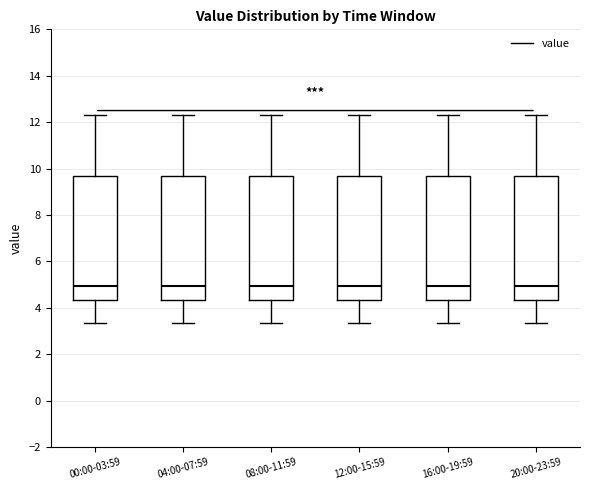

Reading left to right, transcribe this box plot: for each box, give where its median line is, the range the box spans, and where its two whiskers end, as read against the y-axis. The values are not printed on the chart, so give them approximately, as read against the axis.

00:00-03:59: median 5.0, box 4.4 to 9.6, whiskers 3.4 to 12.4
04:00-07:59: median 5.0, box 4.4 to 9.6, whiskers 3.4 to 12.4
08:00-11:59: median 5.0, box 4.4 to 9.6, whiskers 3.4 to 12.4
12:00-15:59: median 5.0, box 4.4 to 9.6, whiskers 3.4 to 12.4
16:00-19:59: median 5.0, box 4.4 to 9.6, whiskers 3.4 to 12.4
20:00-23:59: median 5.0, box 4.4 to 9.6, whiskers 3.4 to 12.4